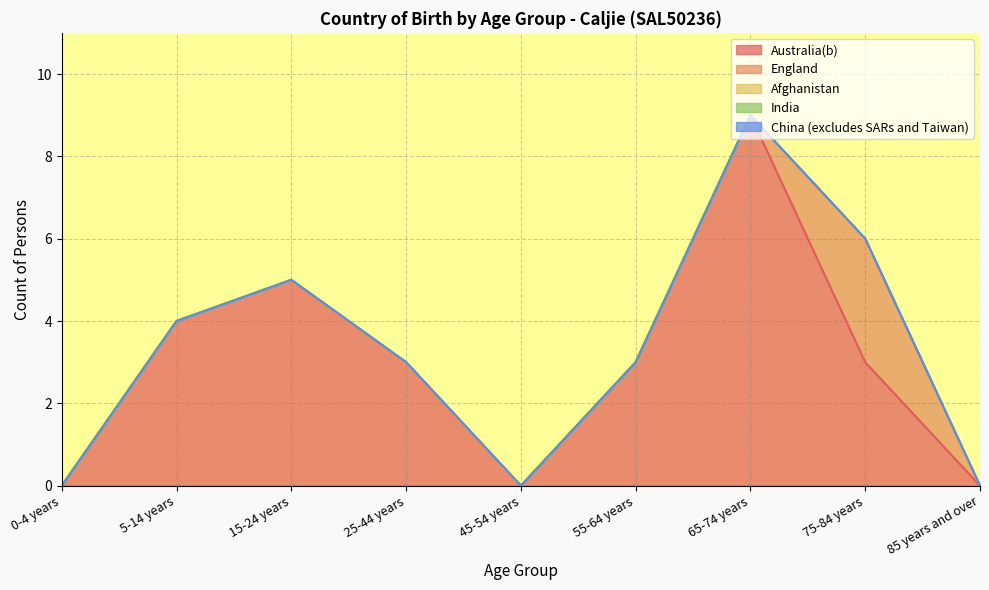

True or false: China (excludes SARs and Taiwan) and Afghanistan intersect in this chart.

False